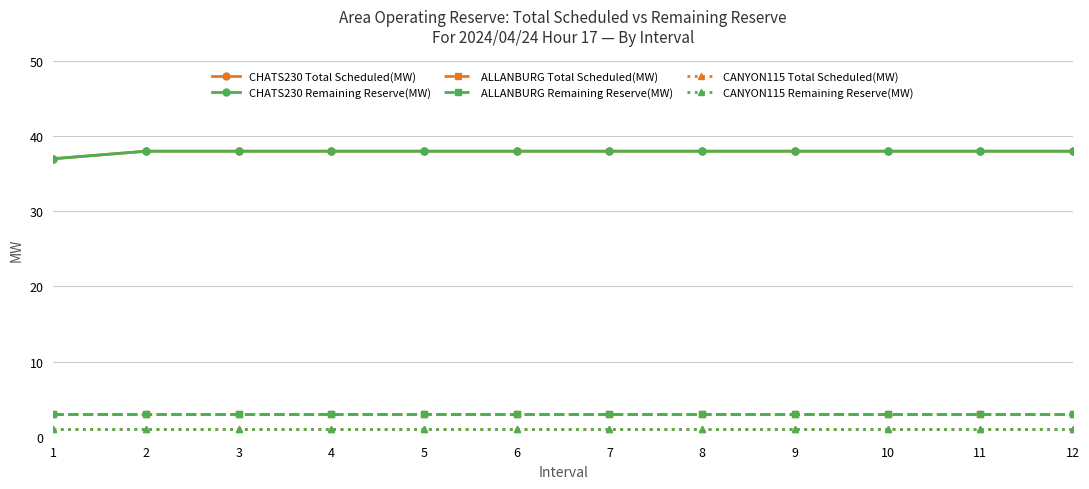

Is this an area chart (filled region under the line)?

No